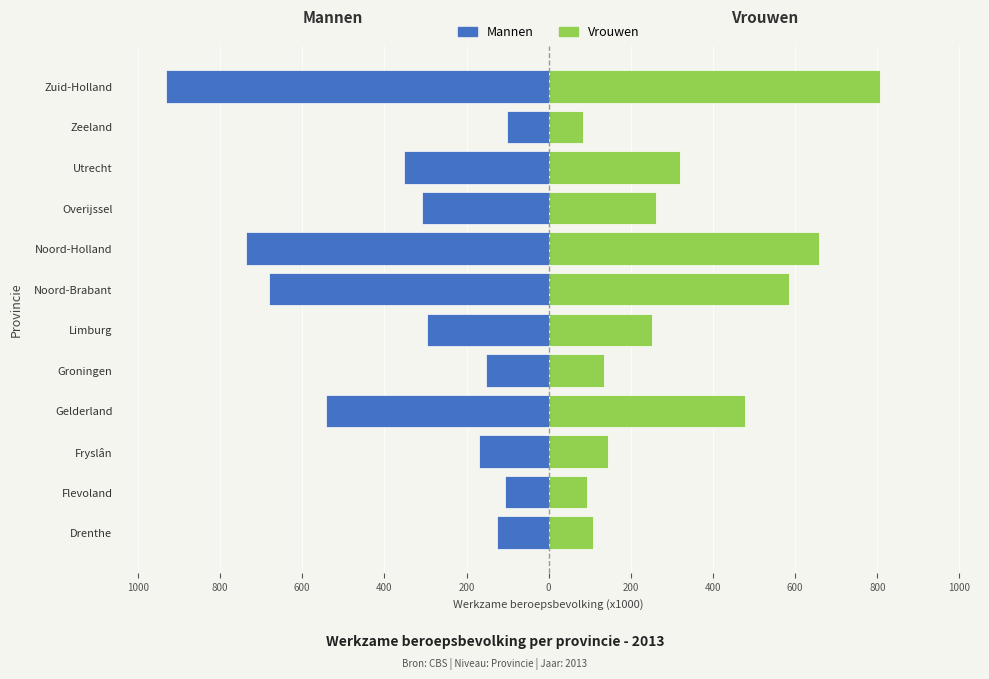

How many bars are there in total?

24